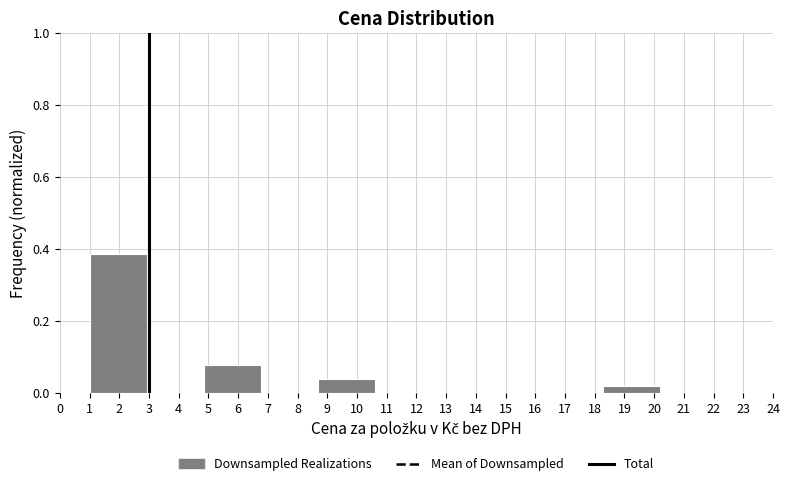

Which range on the x-axis has the tallest bar?

1.0 to 2.9